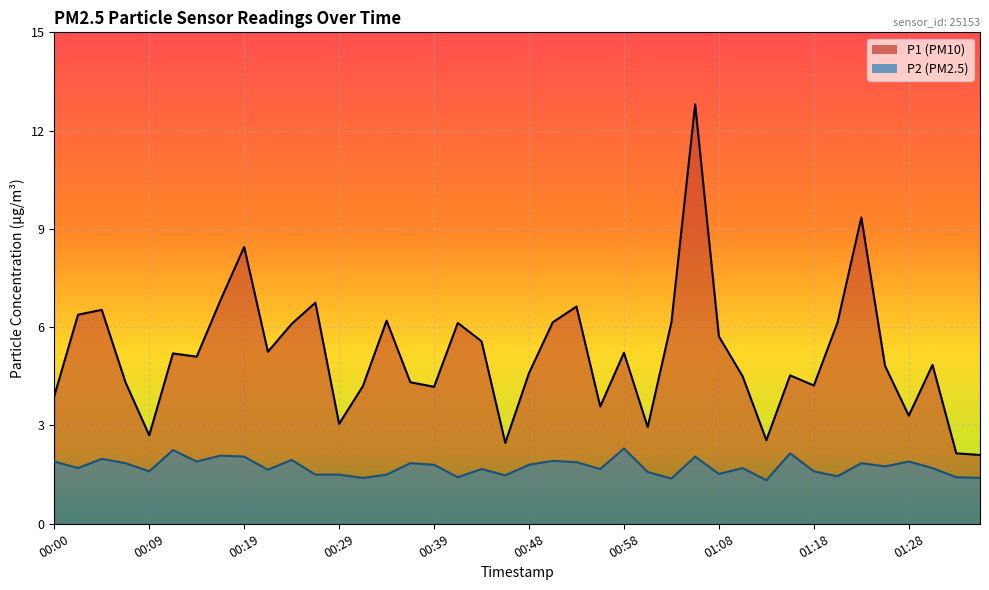

The P2 series shows 1.8 at 01:25. True or false?

True